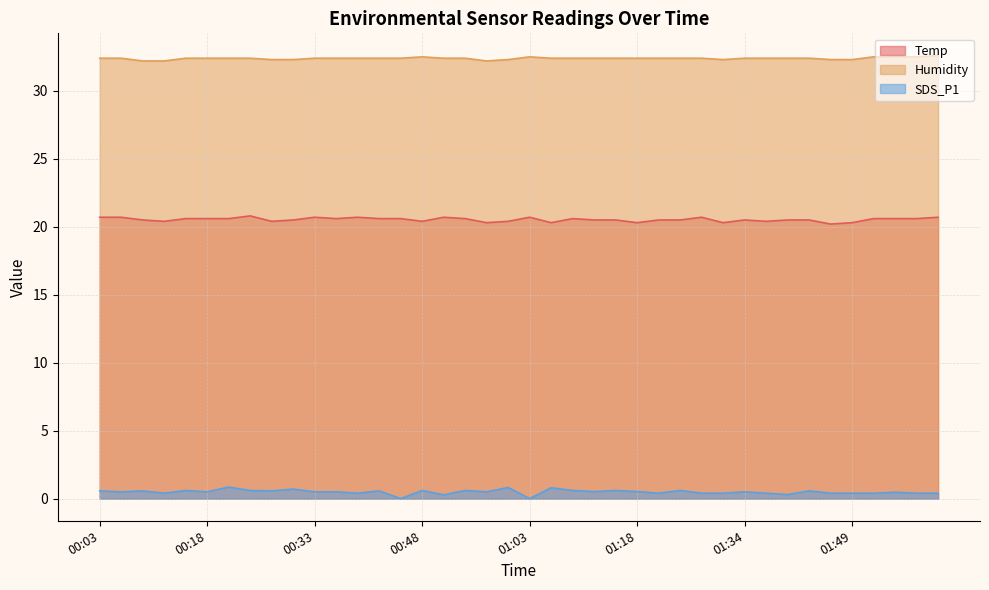

How many interior local valleys does the SDS_P1 series have?

12